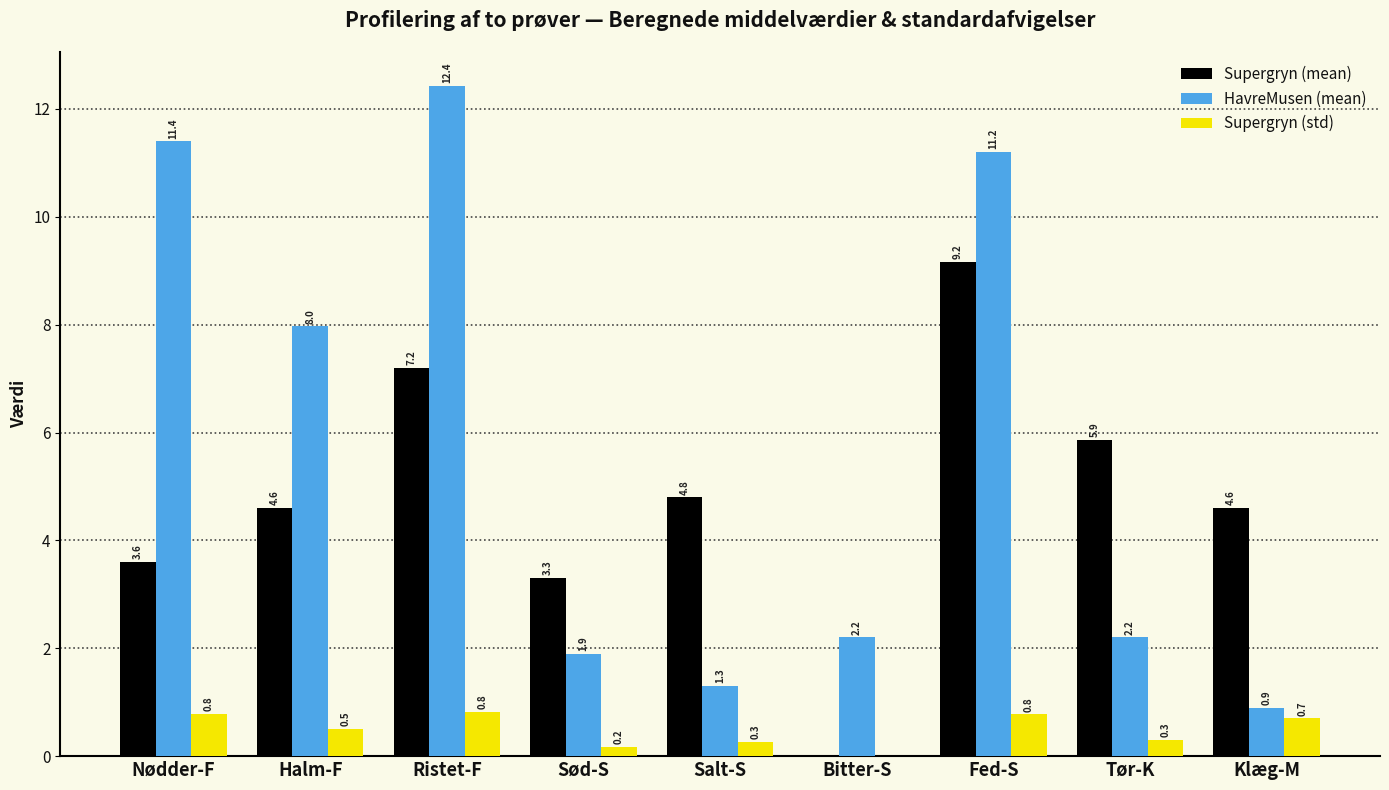

At which category is the sum across all series the highest?

Fed-S